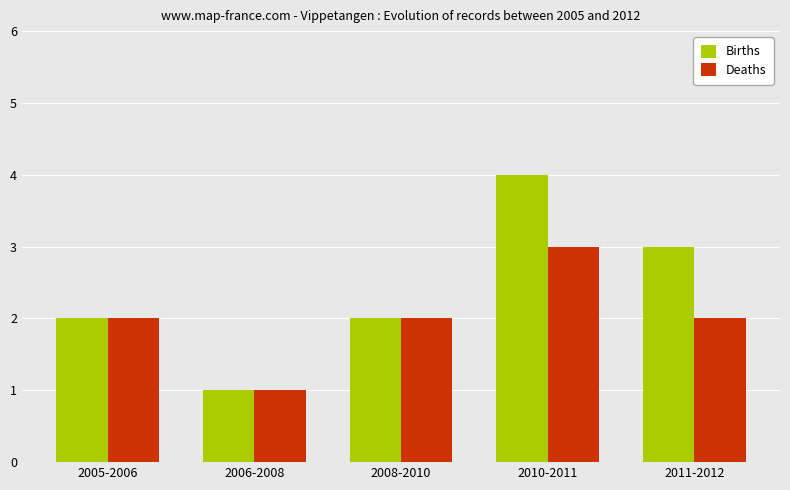

At which category is the sum across all series the highest?

2010-2011